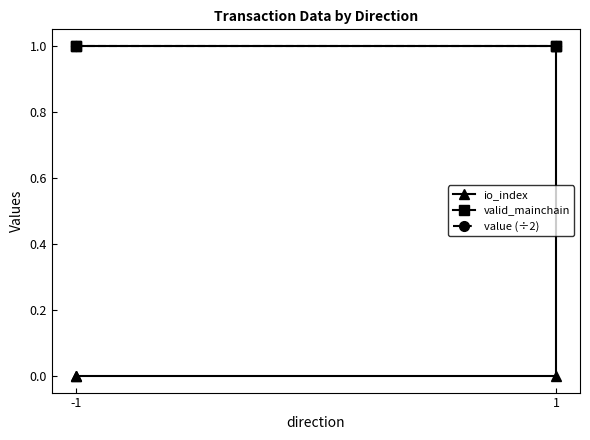

What are all the series names shown in the legend?

io_index, valid_mainchain, value (÷2)